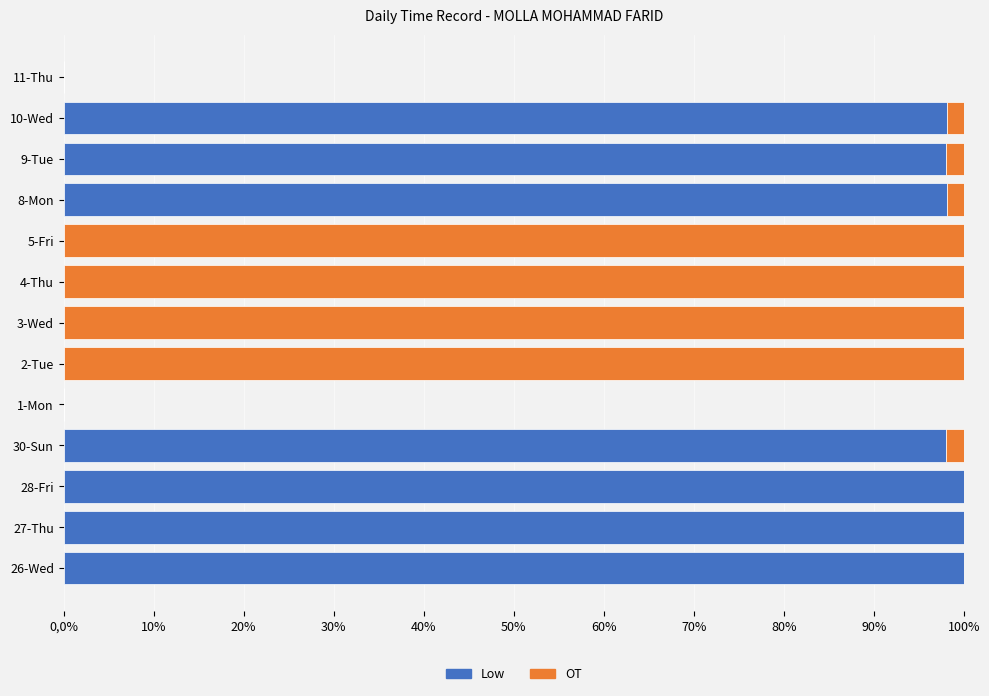

What is the total value across all series at 3-Wed?

100.0